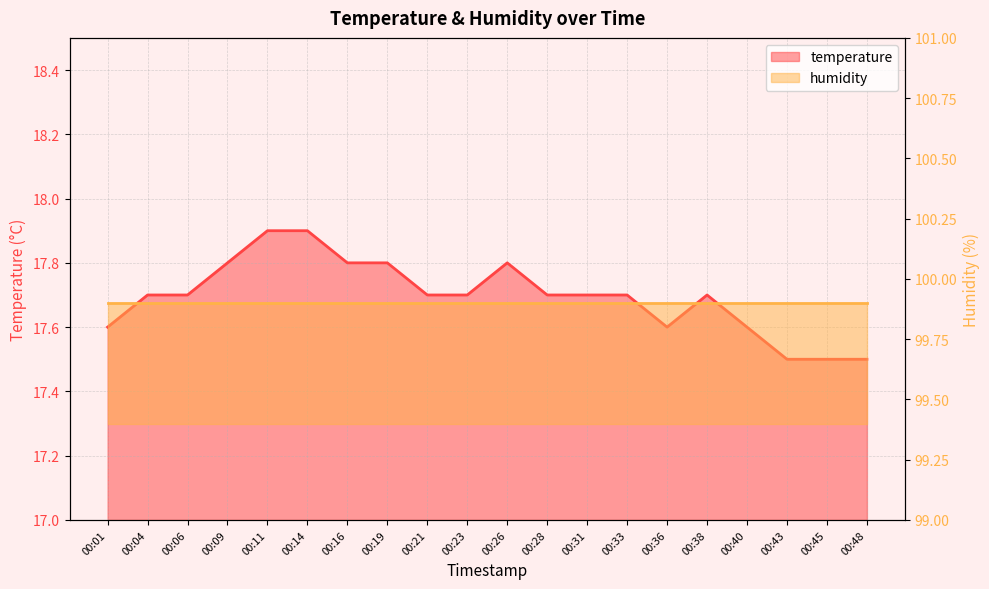

Reading left to right, extract all data points from this chart.

17.6	17.7	17.7	17.8	17.9	17.9	17.8	17.8	17.7	17.7	17.8	17.7	17.7	17.7	17.6	17.7	17.6	17.5	17.5	17.5